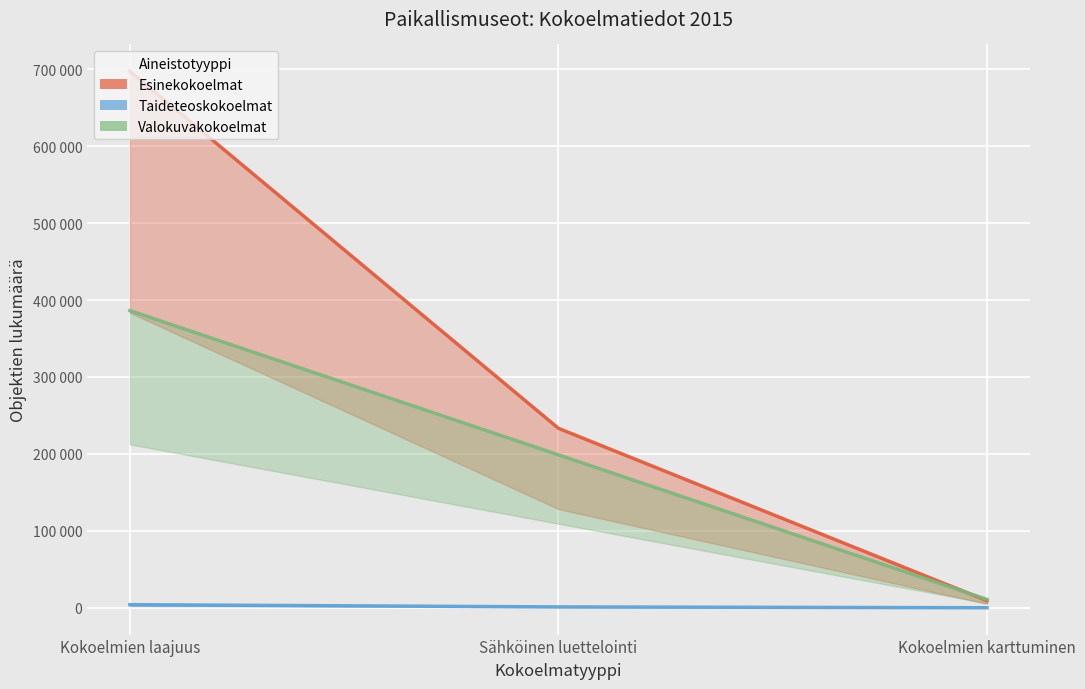

Where is Taideteoskokoelmat nearest to the value 2060?

Sähköinen luettelointi